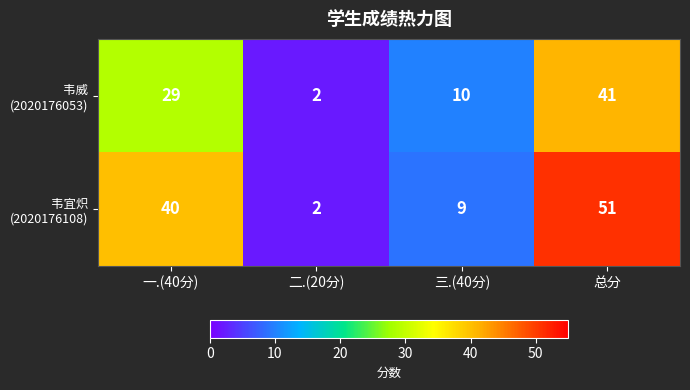

How many categories are shown in the chart?

4